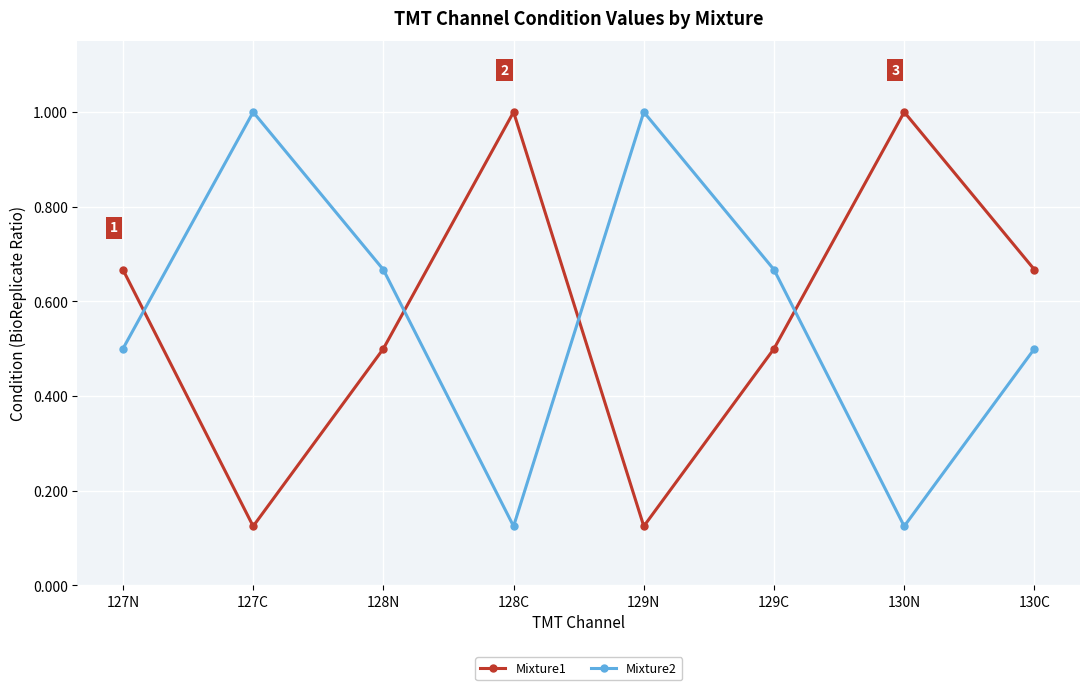

How many lines are shown in the chart?

2